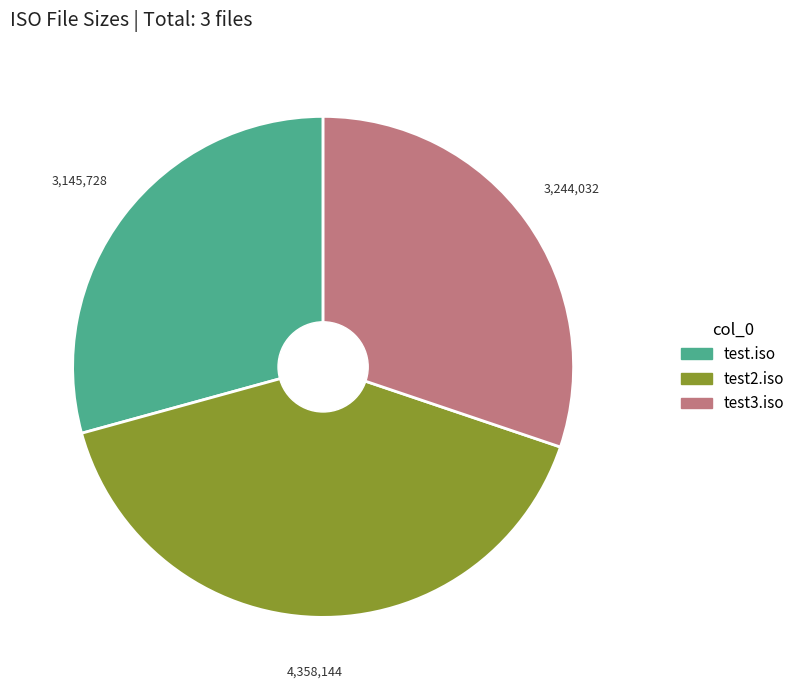

What is the ratio of the value at test2.iso to the value at test3.iso?

1.3